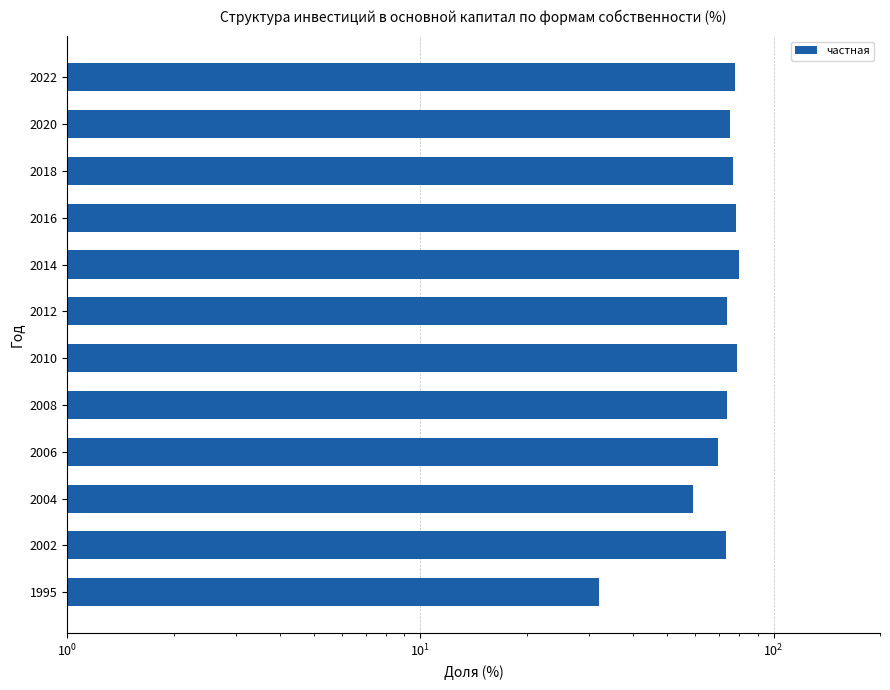

Reading right to left, list all the values displayed in this chart.

77.8	75.3	76.5	78.1	80.0	73.6	78.6	73.9	69.4	59.1	73.5	32.0